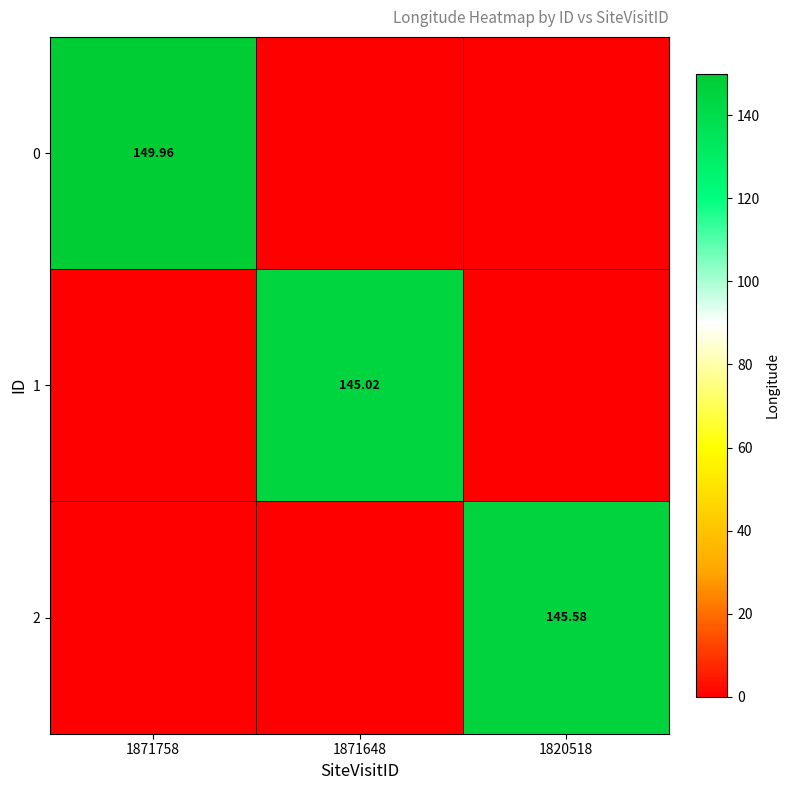

What is the total value across all series at 1871648?

145.0